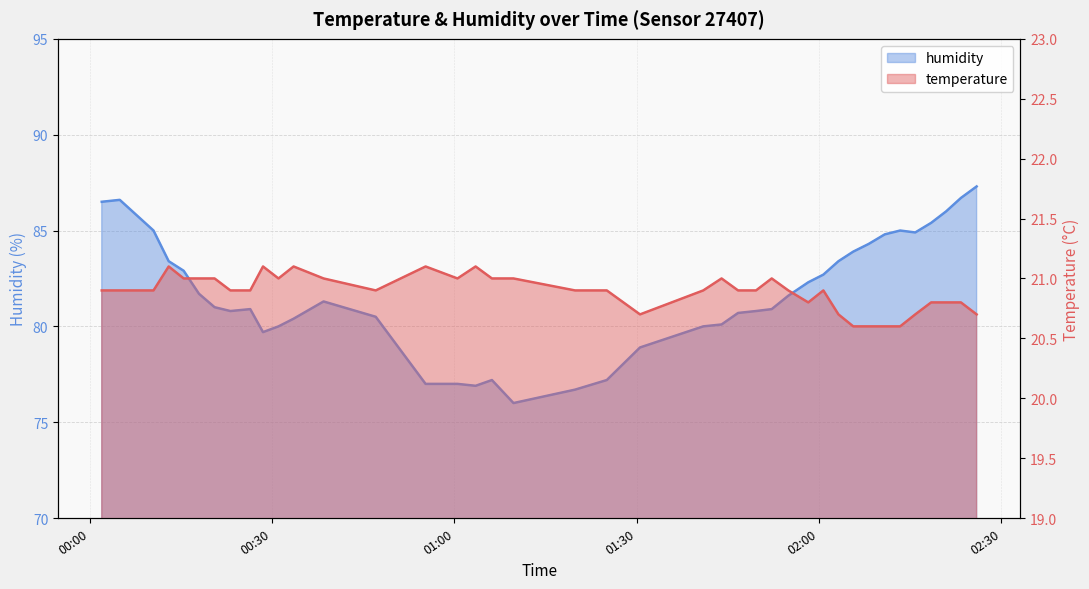

The humidity series shows 116.8 at 2022-09-03T01:09:43. True or false?

False